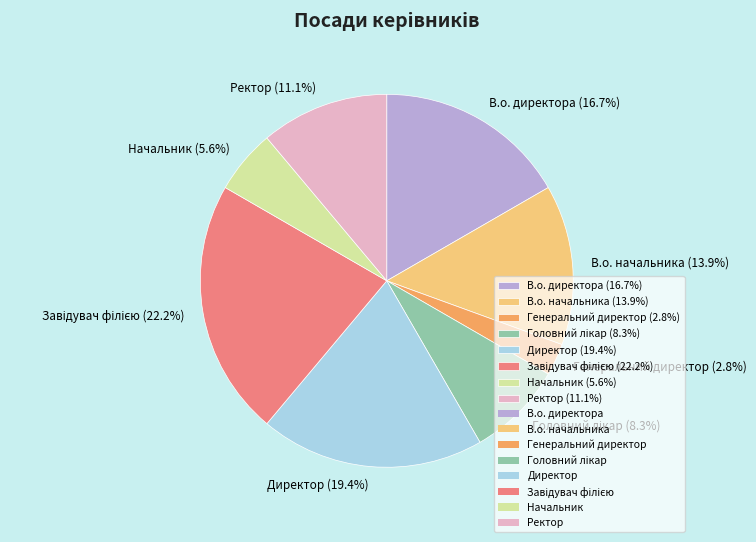

Does Директор (19.4%) account for over 50% of the chart?

No